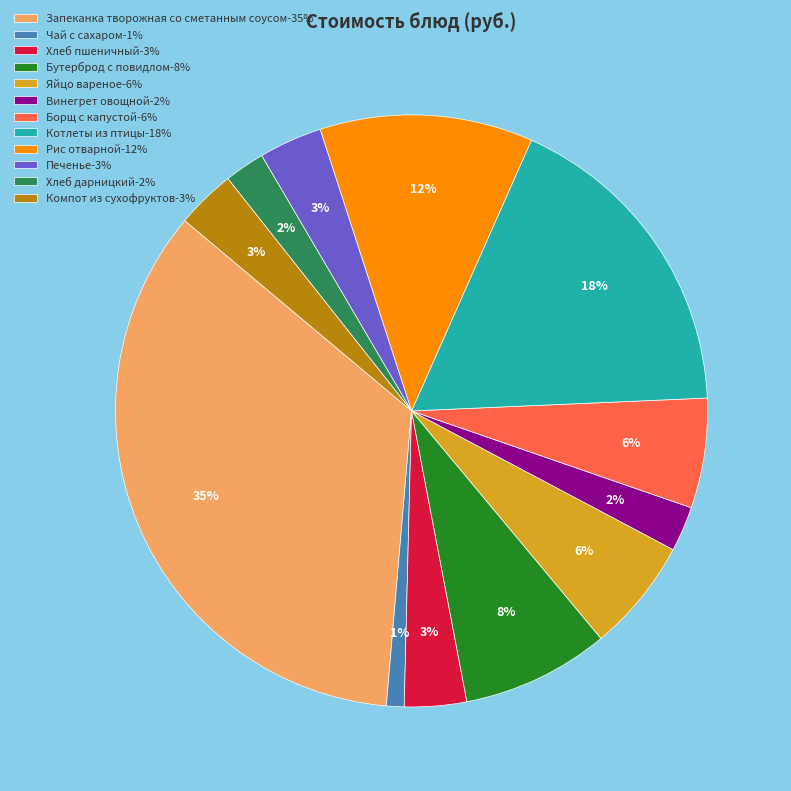

Is Яйцо вареное the majority of the pie?

No